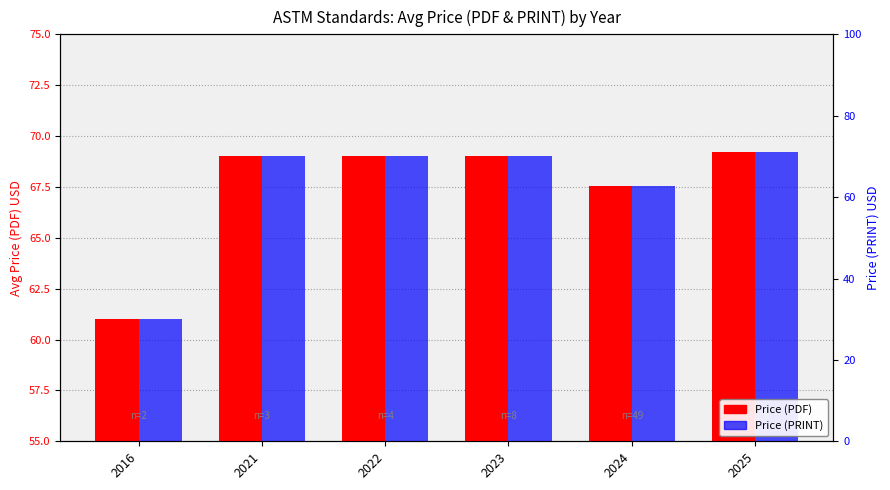

Are the bars horizontal?

No